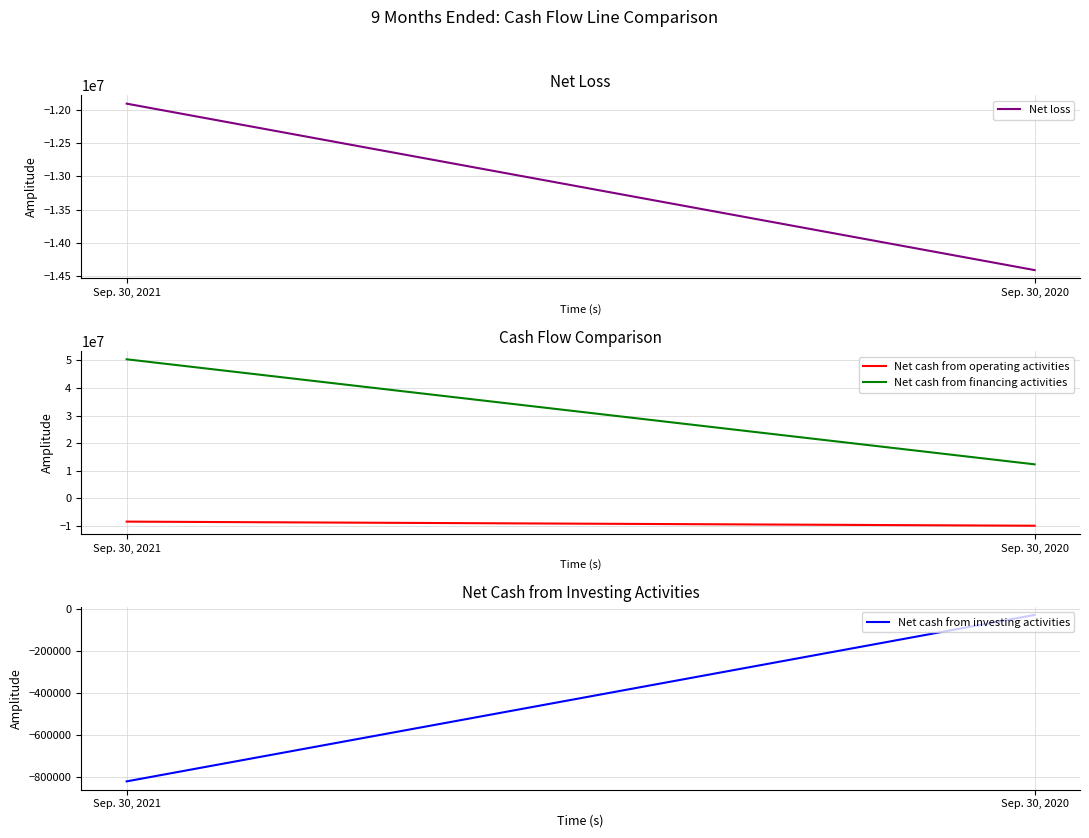

At how many categories does at least one series exceed -5026221?

2